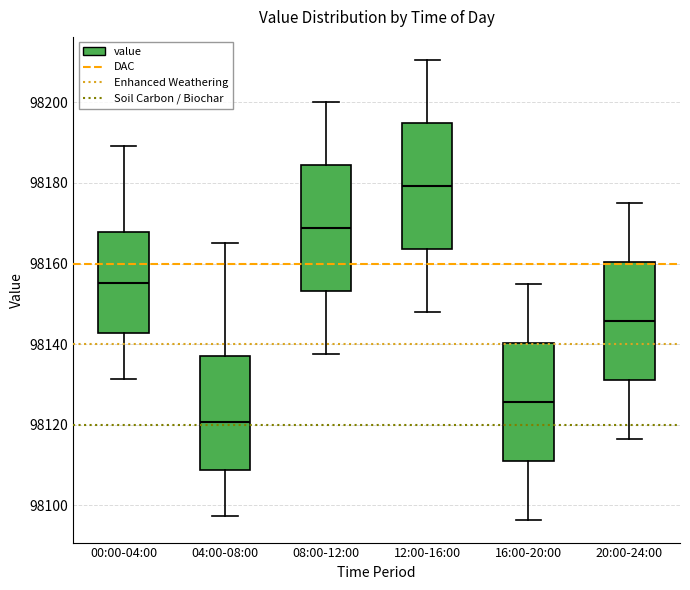

Which box's median line is the highest?

12:00-16:00